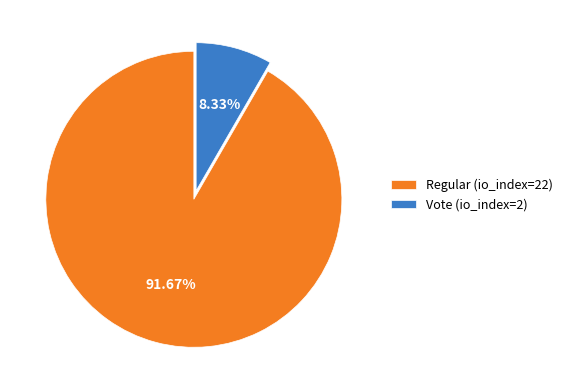

To the nearest percent, what is the difference between the Regular (io_index=22) and Vote (io_index=2) slice percentages?

83%